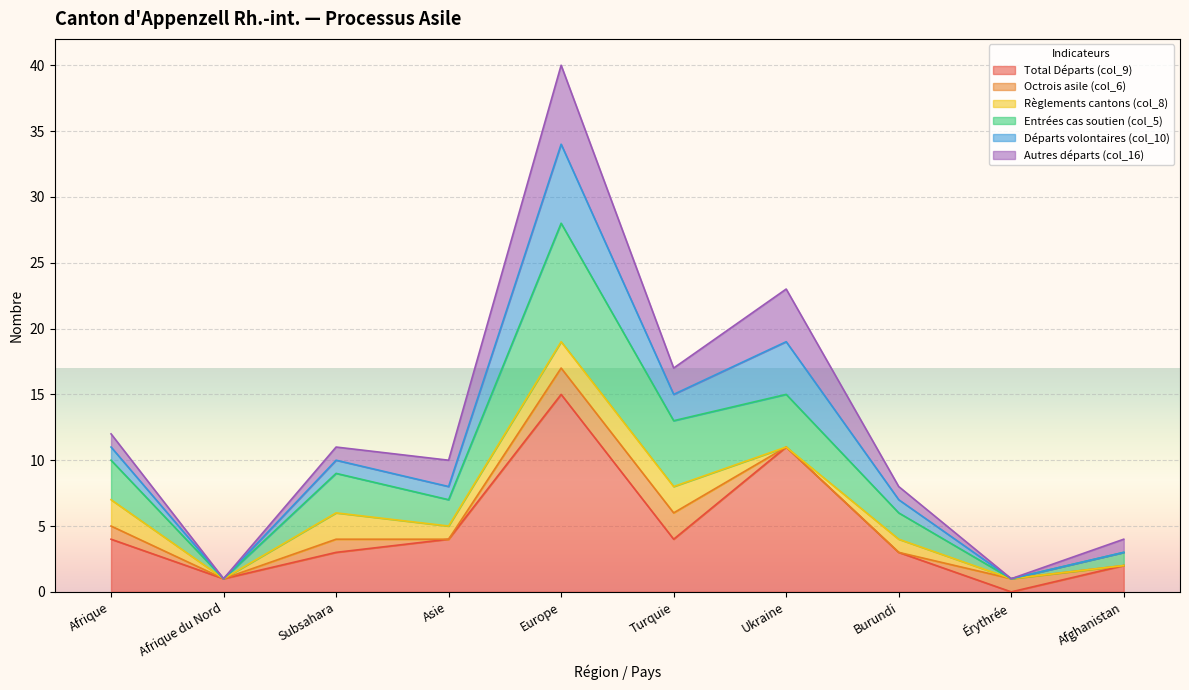

True or false: Départs volontaires (col_10) and Total Départs (col_9) cross at least once.

False